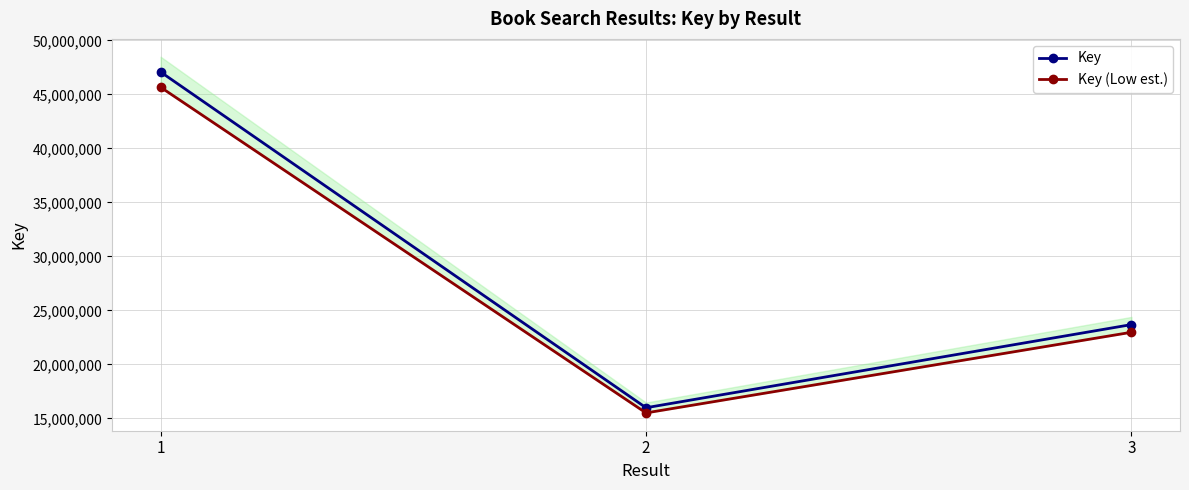

What is the greatest value displayed?

47074360.0